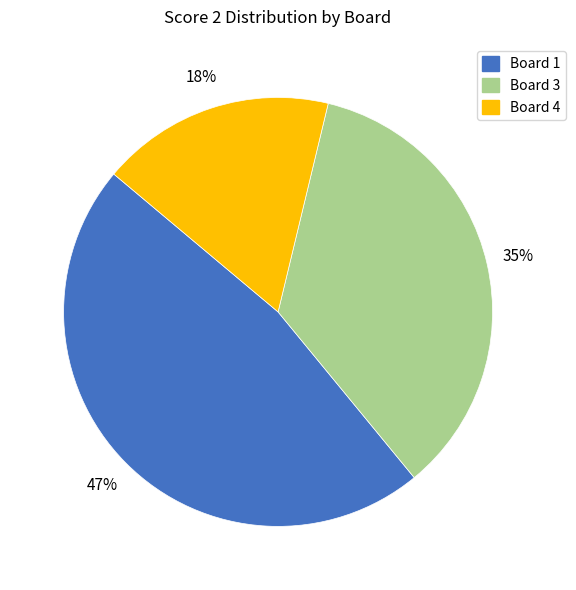

Is there a majority slice in this chart?

No